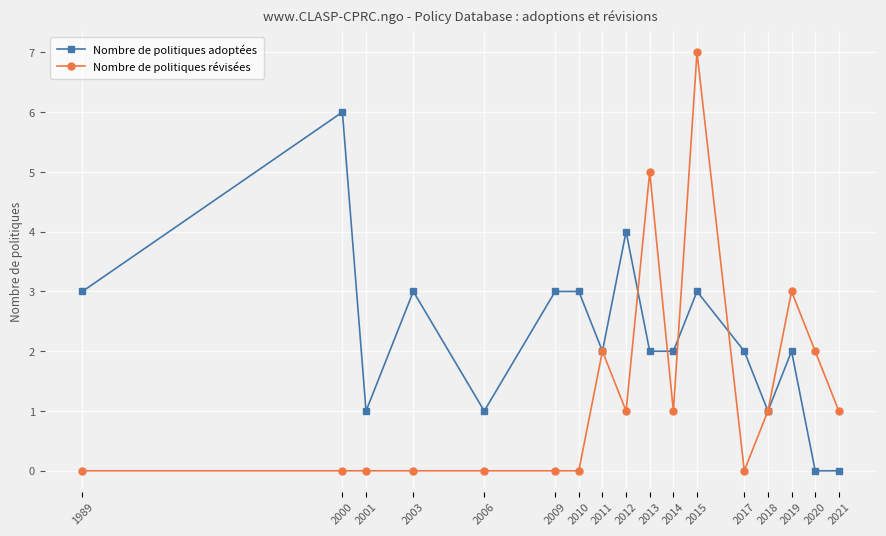

What is the average value of the Nombre de politiques révisées series?

1